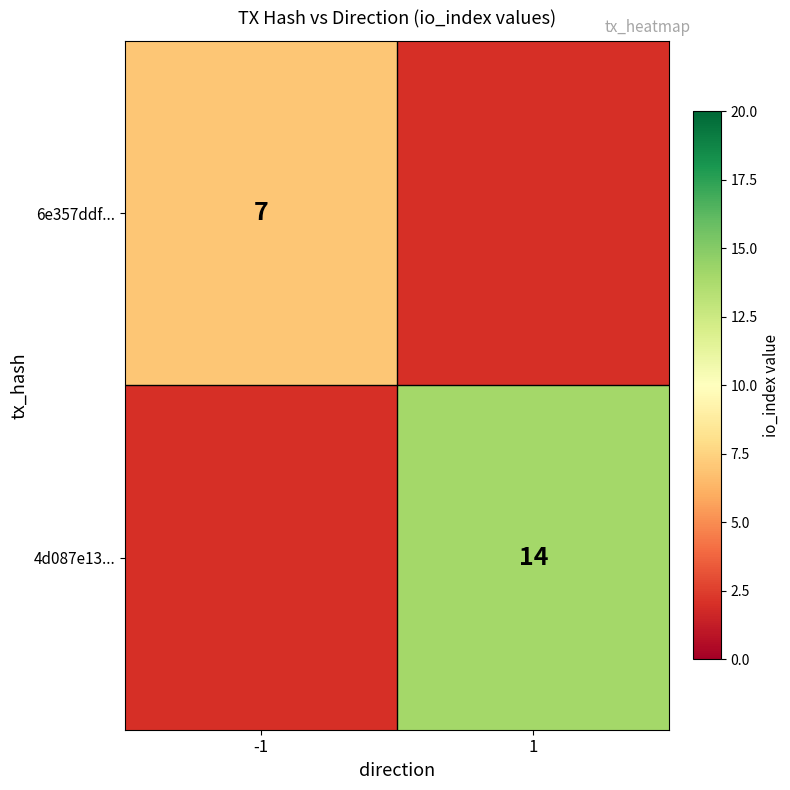

Is the value of 4d087e13... at 1 greater than the value of 6e357ddf... at -1?

Yes